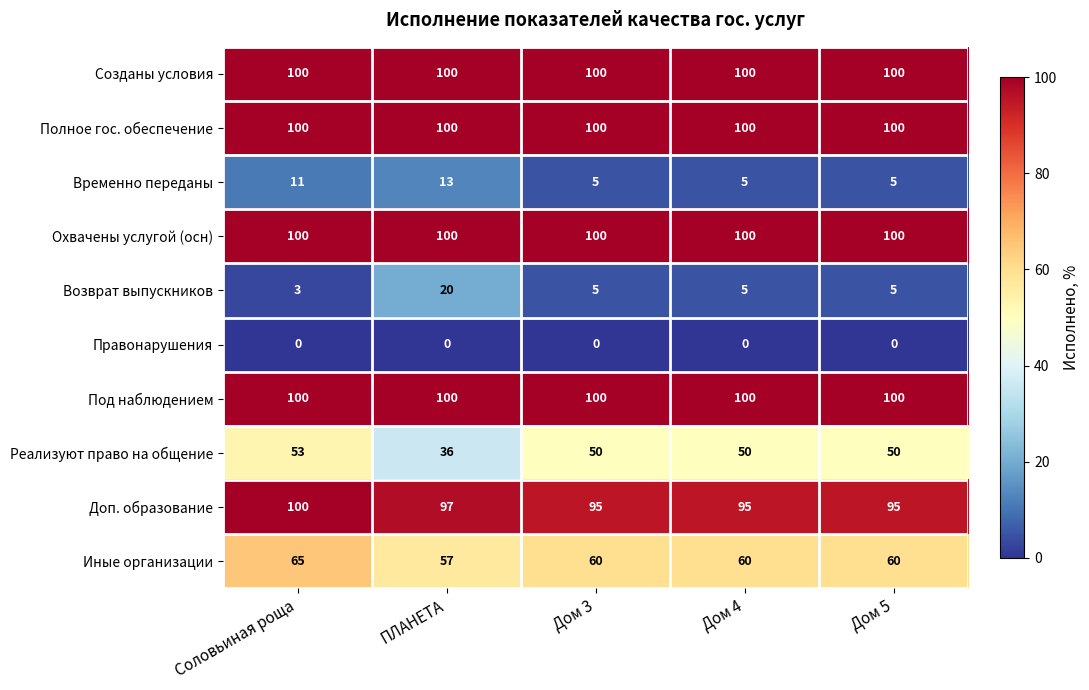

What is the difference between the maximum and minimum values in the Возврат выпускников series?

17